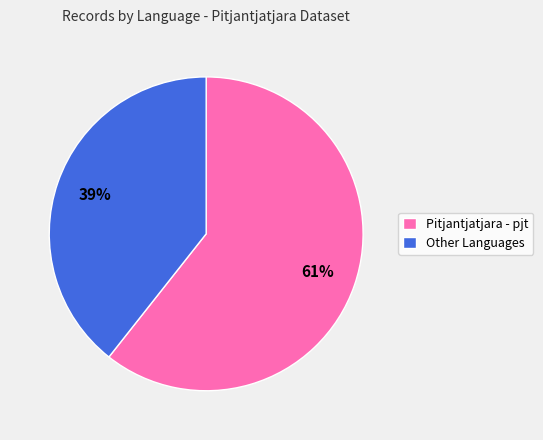

Is the sum of Pitjantjatjara - pjt and Other Languages greater than half?

Yes